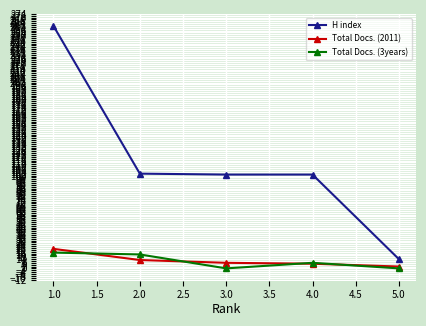

Which series has the largest range (max minus min)?

H index